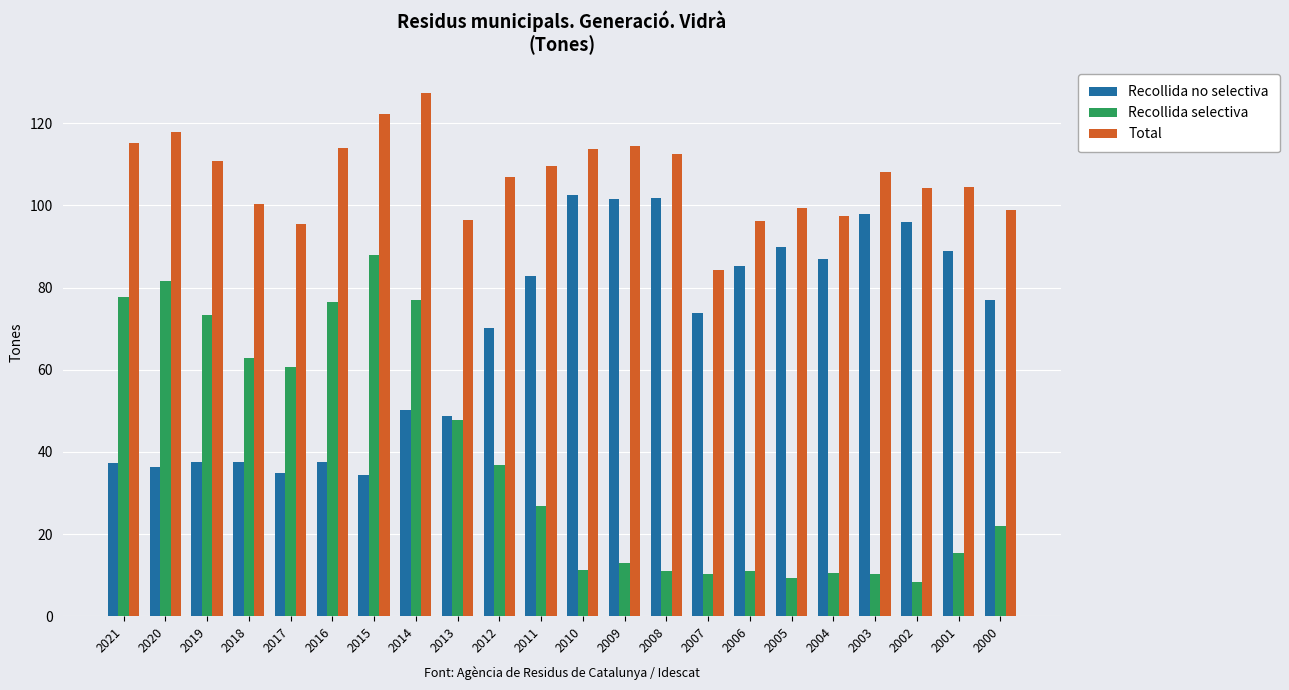

List the series in order of their peak value, highest first.

Total, Recollida no selectiva, Recollida selectiva